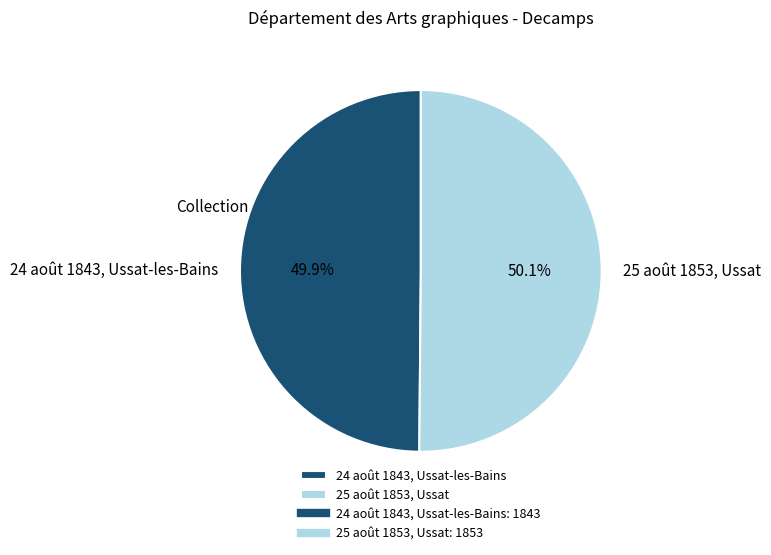

To the nearest percent, what portion does 24 août 1843, Ussat-les-Bains represent?

50%